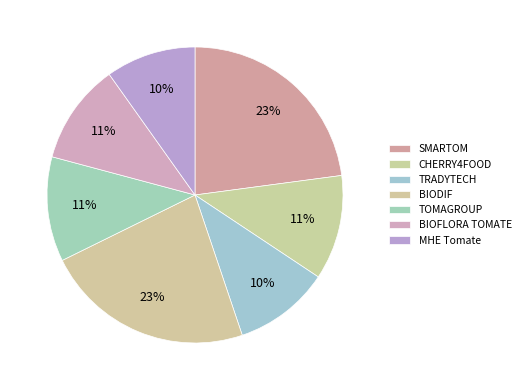

Rank the categories by value from lowest to highest.

MHE Tomate, TRADYTECH, BIOFLORA TOMATE, CHERRY4FOOD, TOMAGROUP, BIODIF, SMARTOM